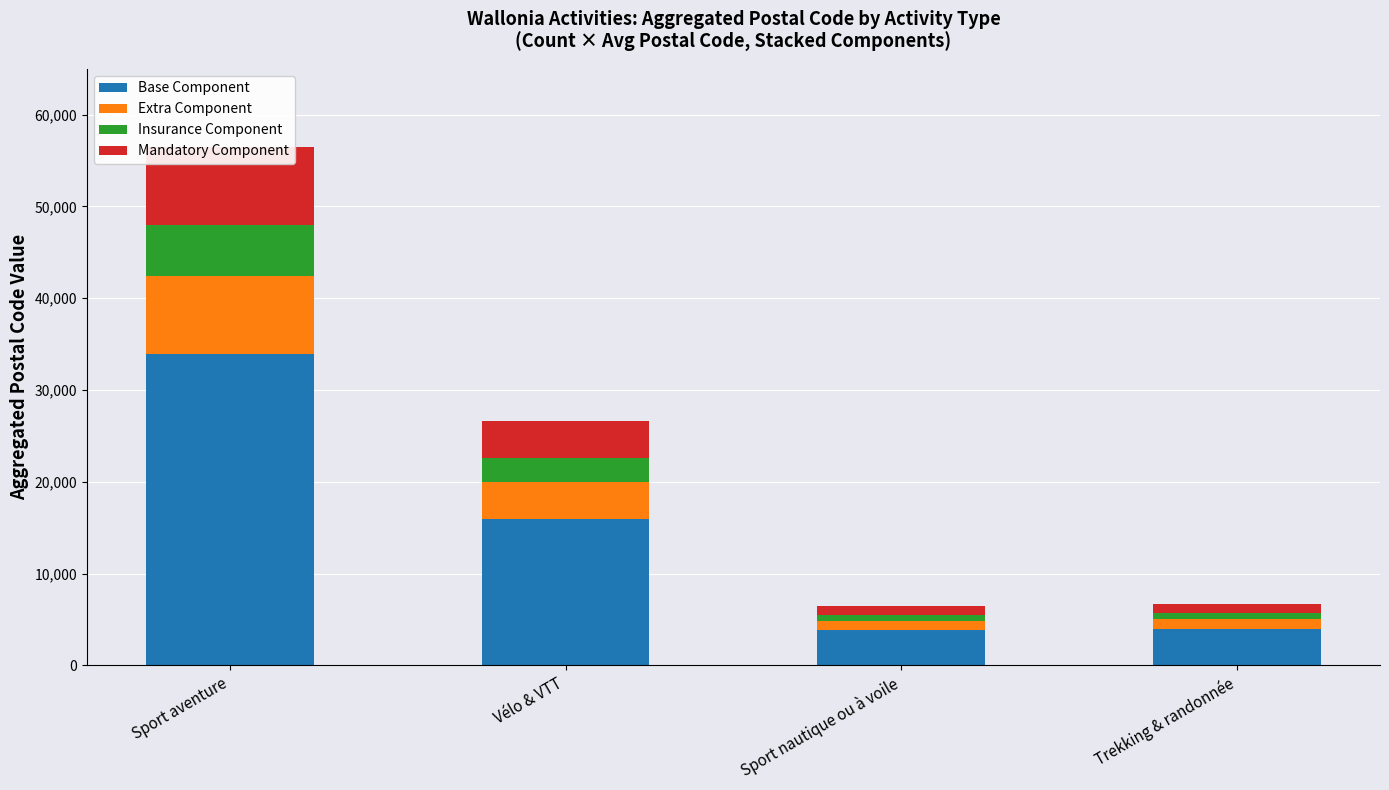

How many bars are there in total?

16